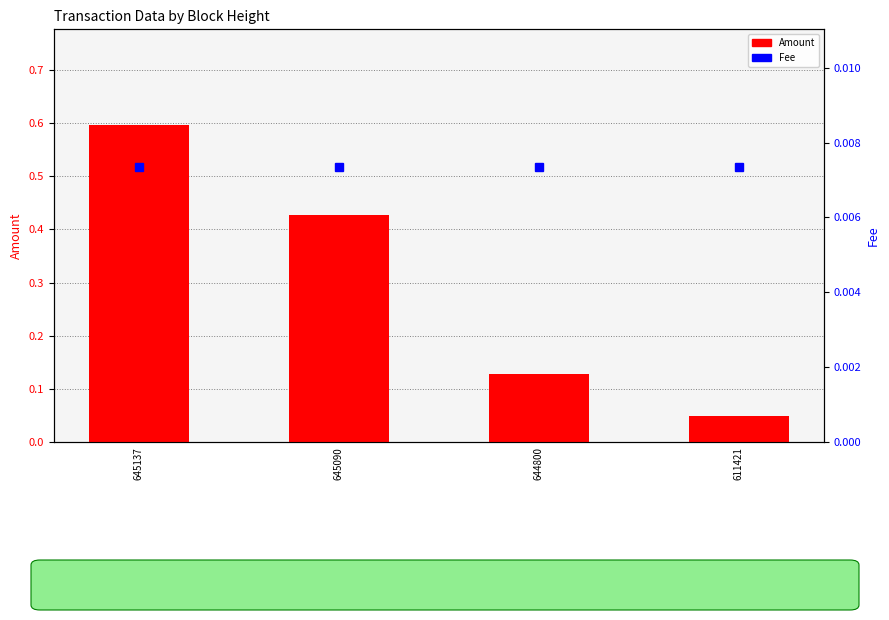

What is the spread (max minus min) of values at 644800?

0.1